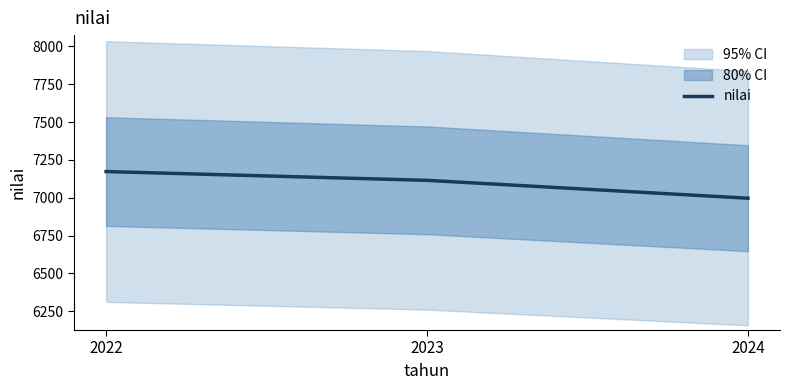

At which label does the data first exceed 7115?

2022